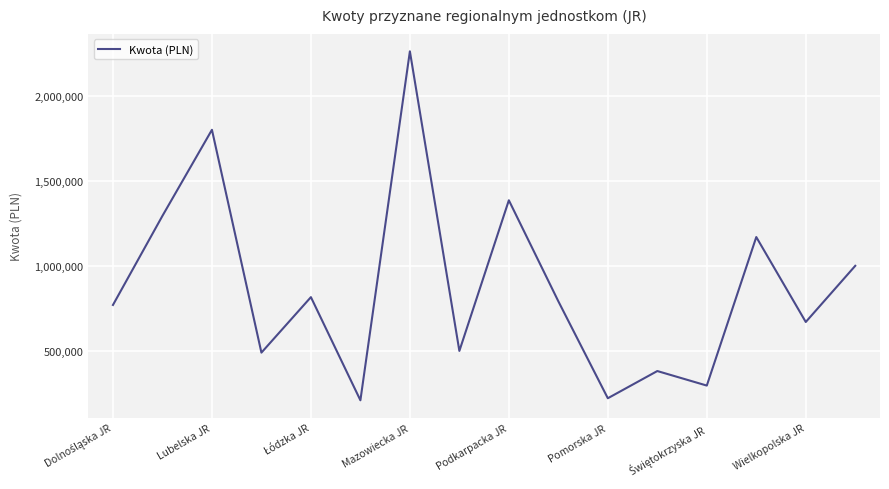

What is the smallest value displayed?

210000.0